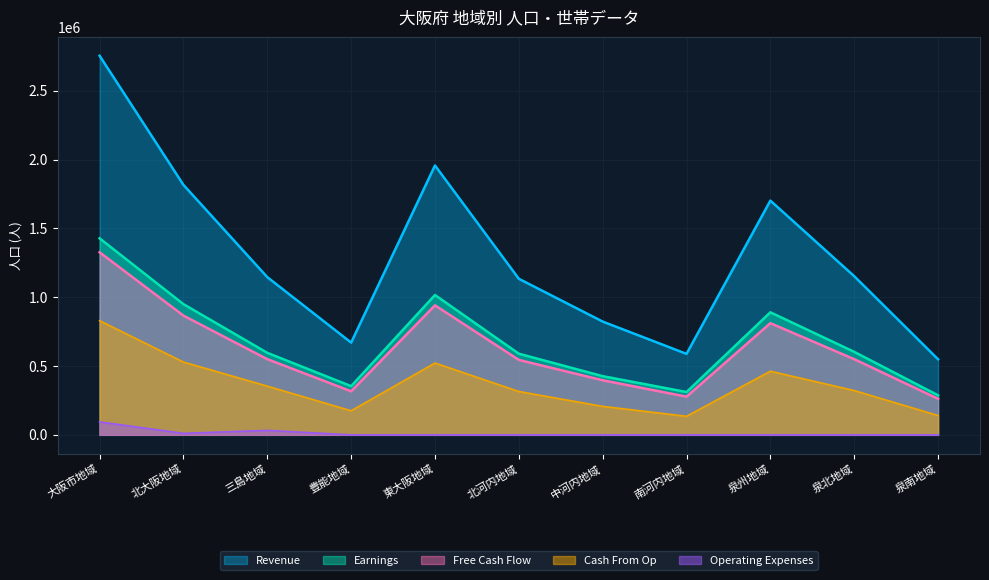

What is the label of the 9th point from the left?

泉州地域